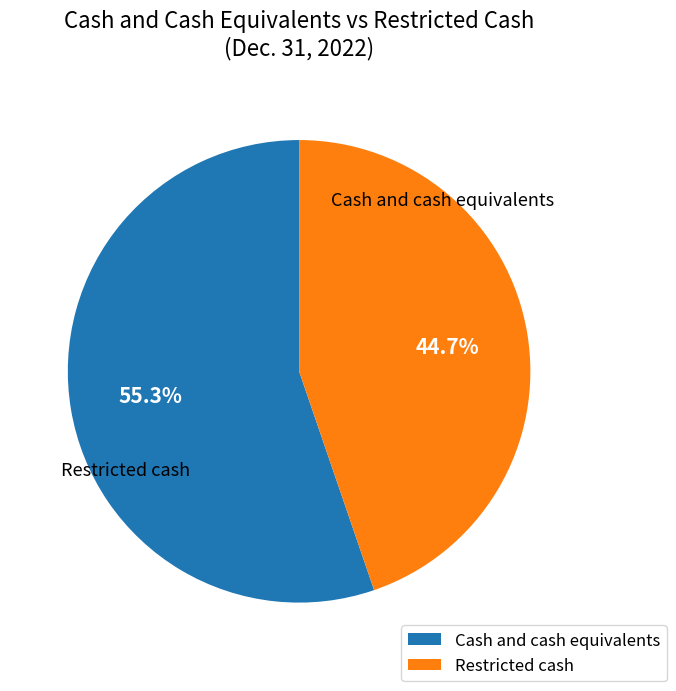

Is there a majority slice in this chart?

Yes